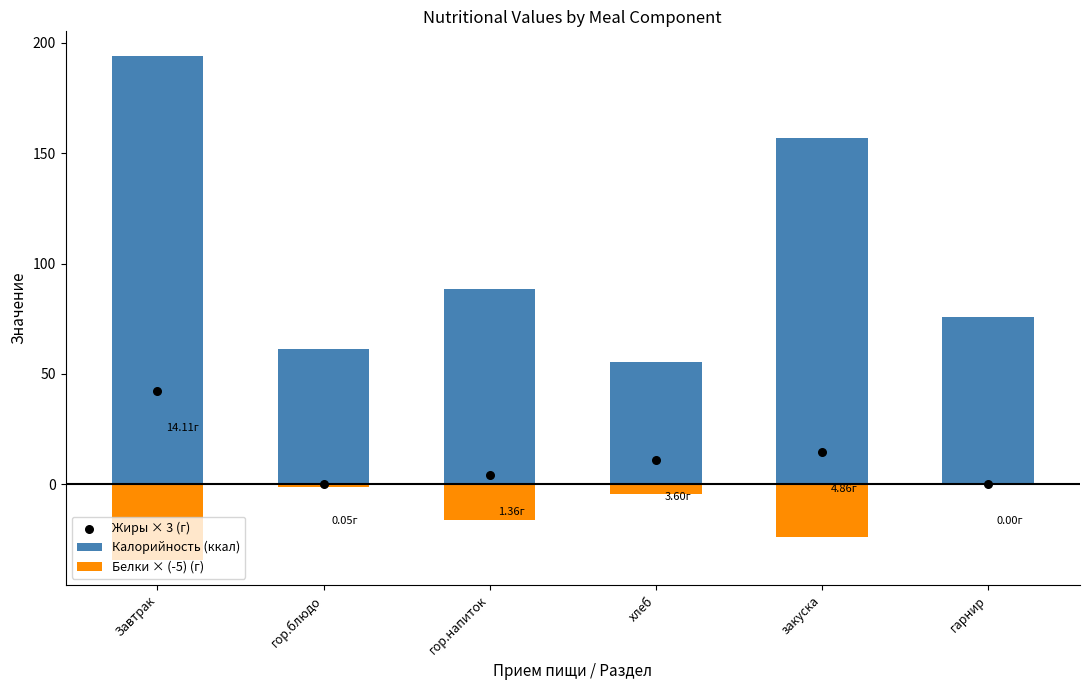

What is the total value across all series at хлеб?

62.2